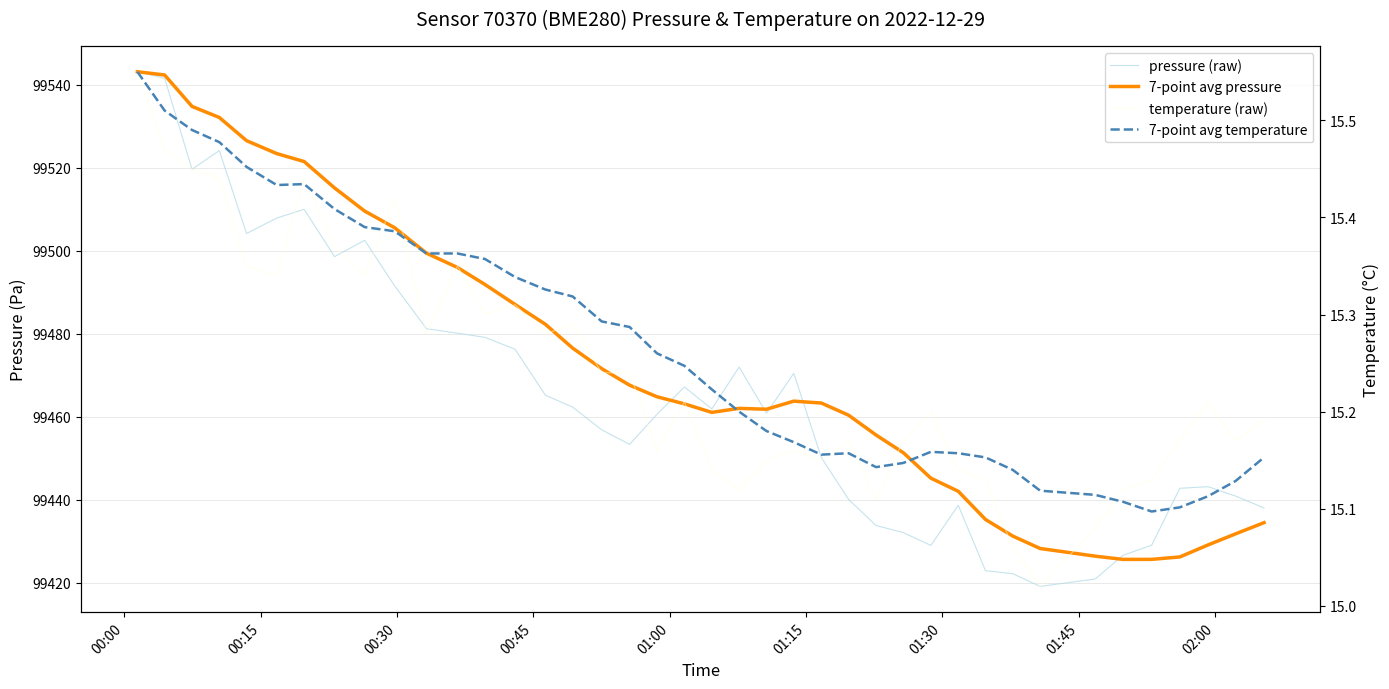

Which category has the highest value in the 7-point avg temperature series?

00:00